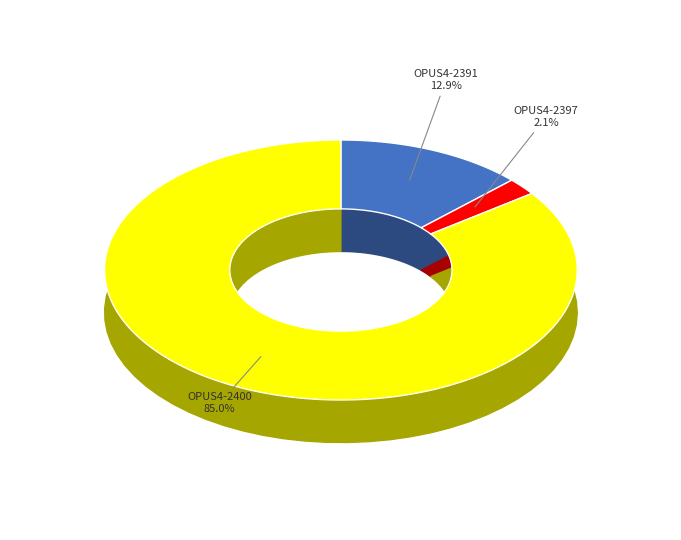

Which slice is the largest?

OPUS4-2400